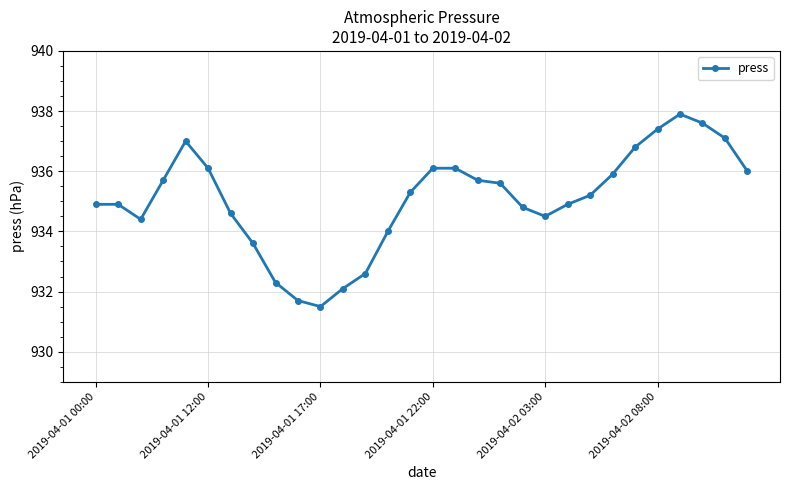

What is the maximum value shown in the chart?

937.9